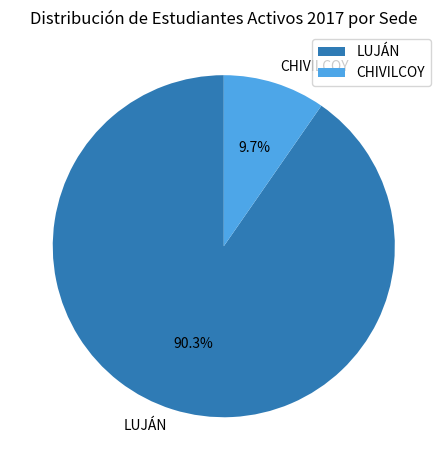

What is the total percentage of CHIVILCOY and LUJÁN?

100.0%